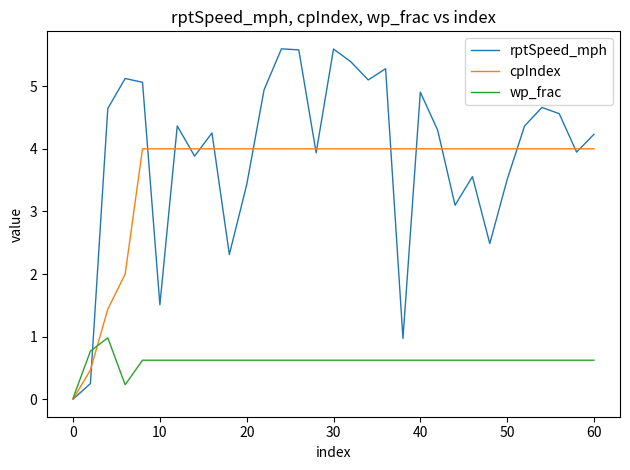

What are all the series names shown in the legend?

rptSpeed_mph, cpIndex, wp_frac